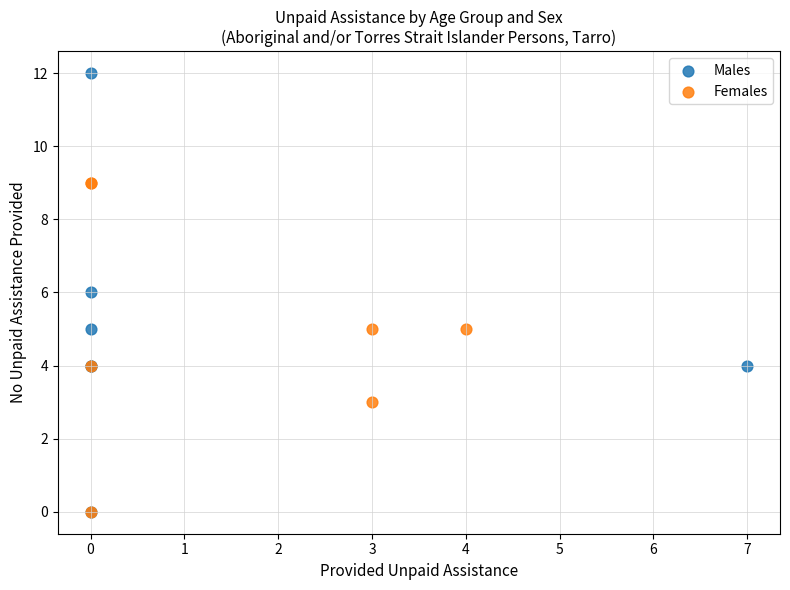

Which series contains the highest Y value?

Males